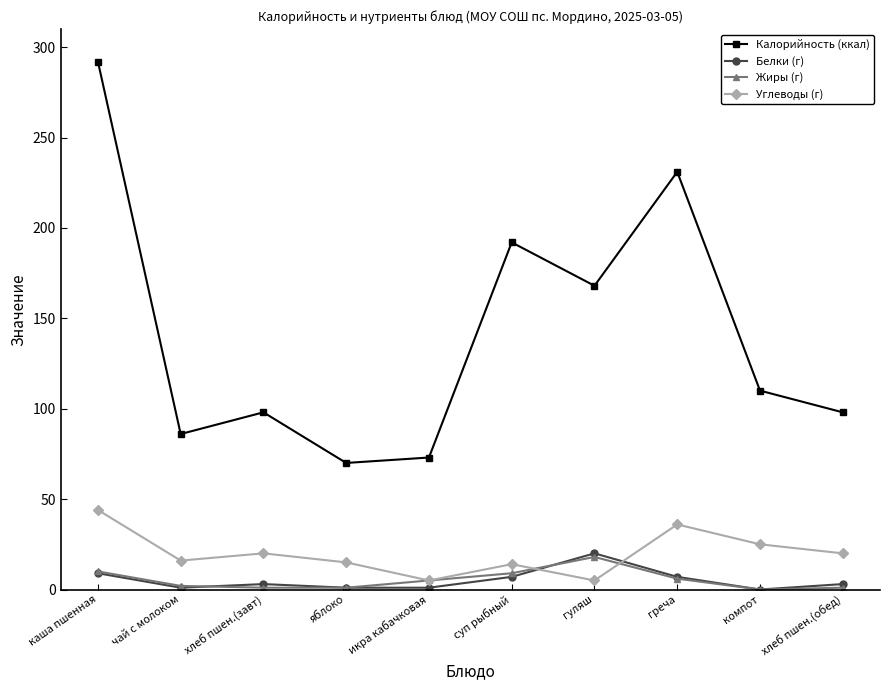

What is the total value across all series at греча?

280